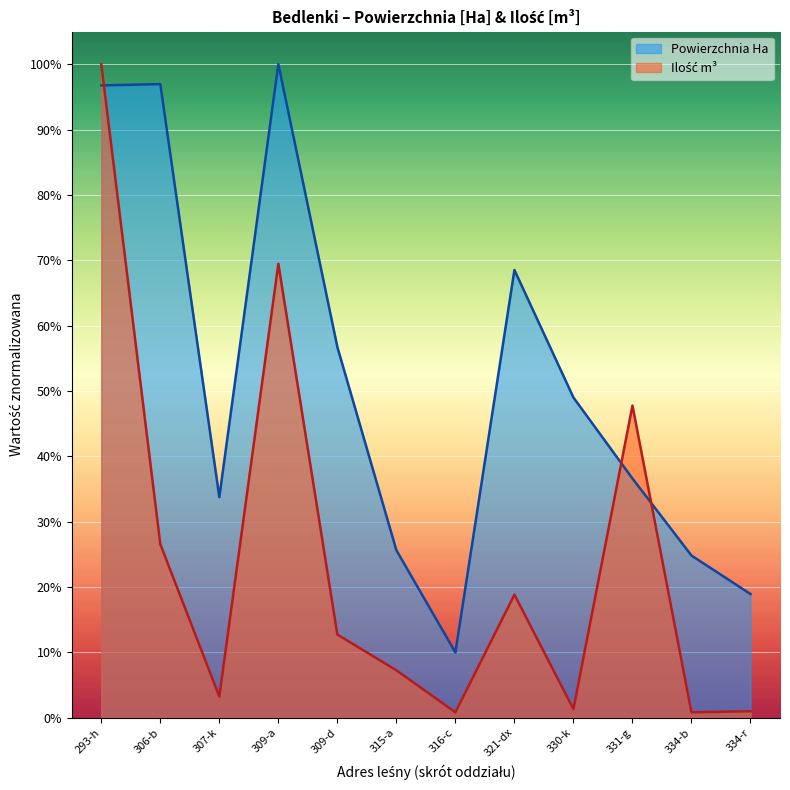

Where do Ilość m3 and Powierzchnia Ha first cross each other?

293-h and 306-b